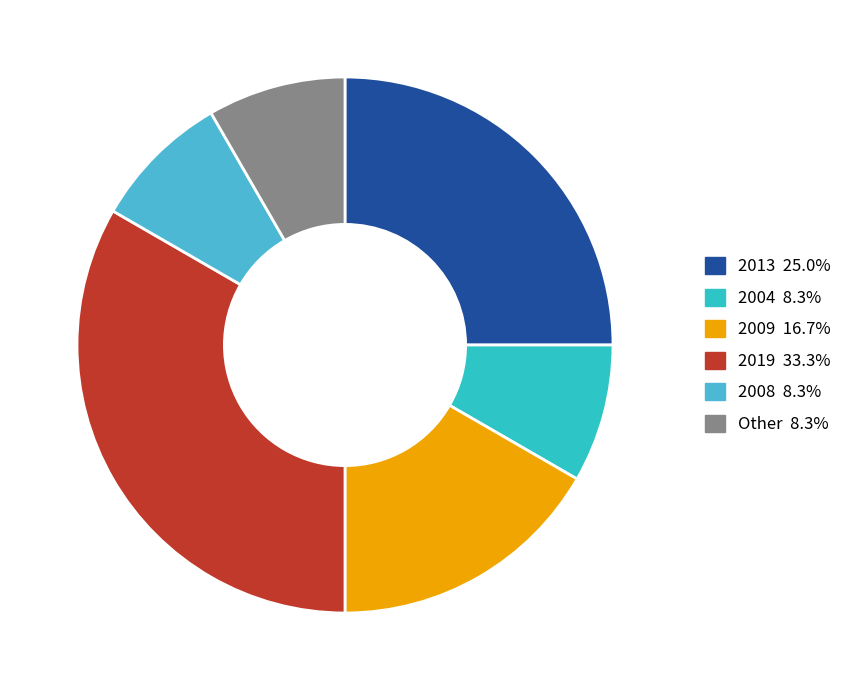

What percentage is the 2008 slice, to the nearest percent?

8%